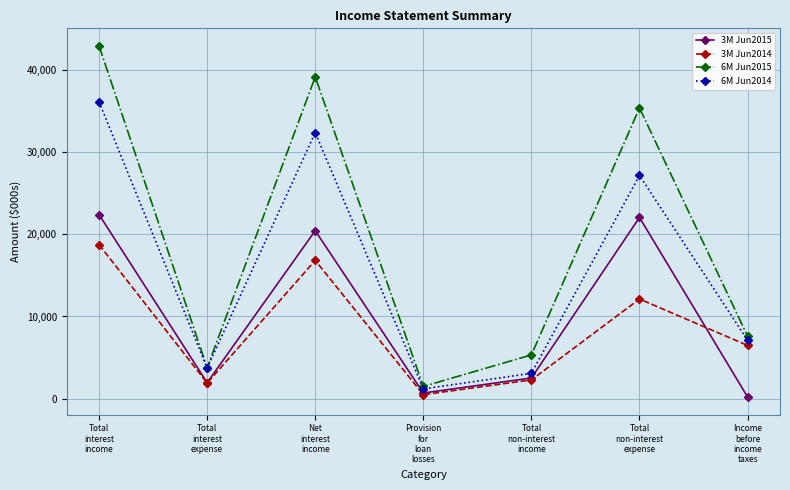

At how many categories does at least one series exceed 3441?

6